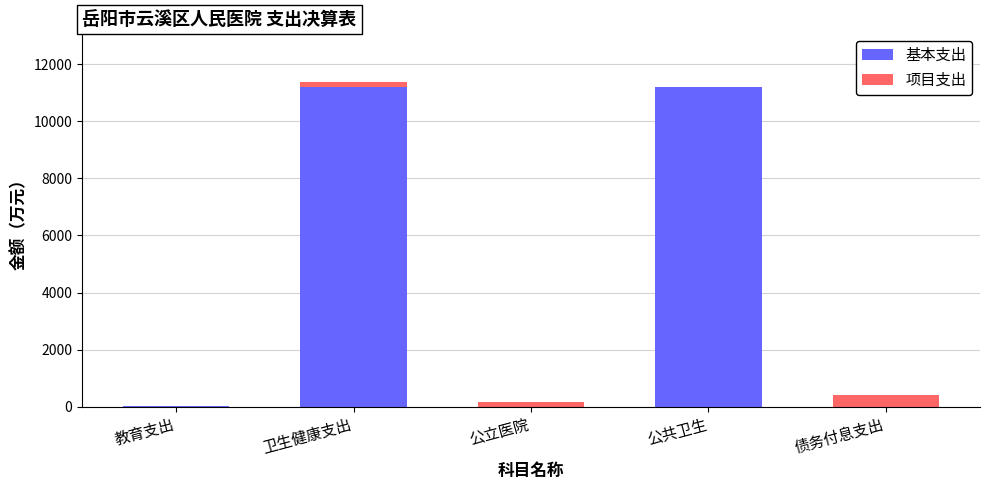

What is the sum of the 基本支出 values at 债务付息支出 and 教育支出?

4.5